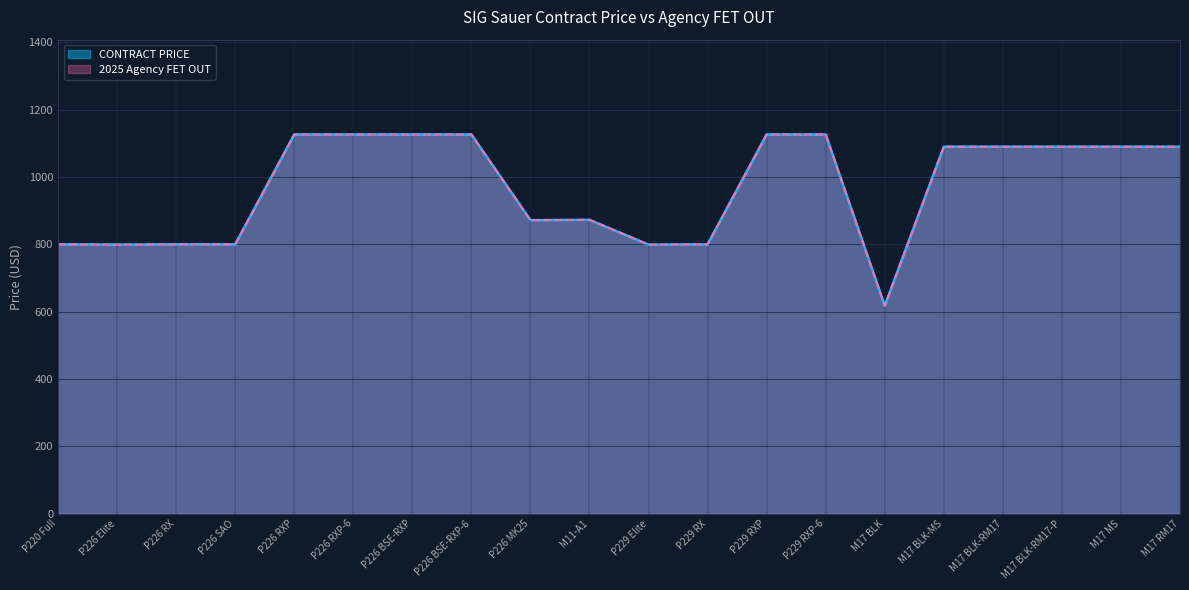

How many categories are shown in the chart?

20